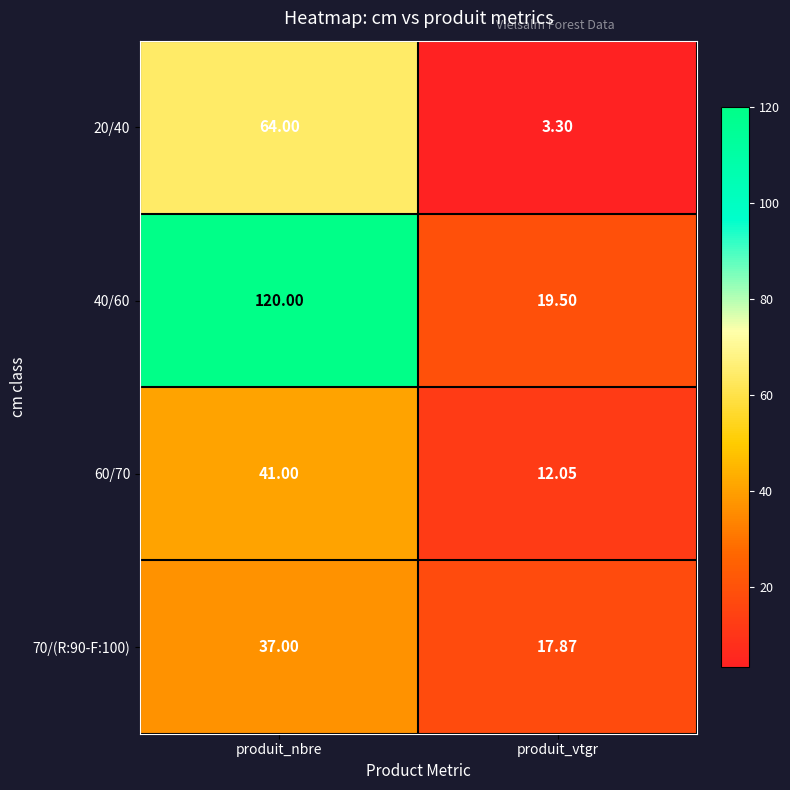

Which series changed the most between produit_nbre and produit_vtgr?

40/60